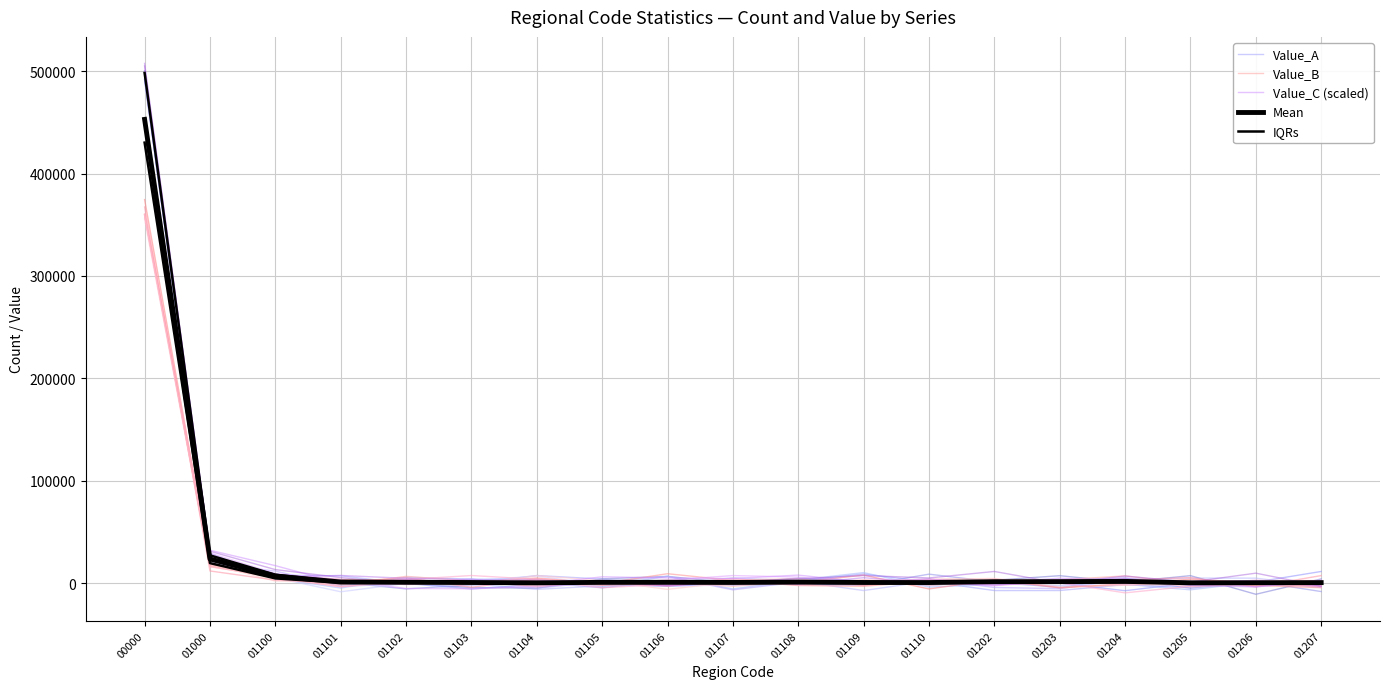

Where is the first local minimum for Value_B?

01101